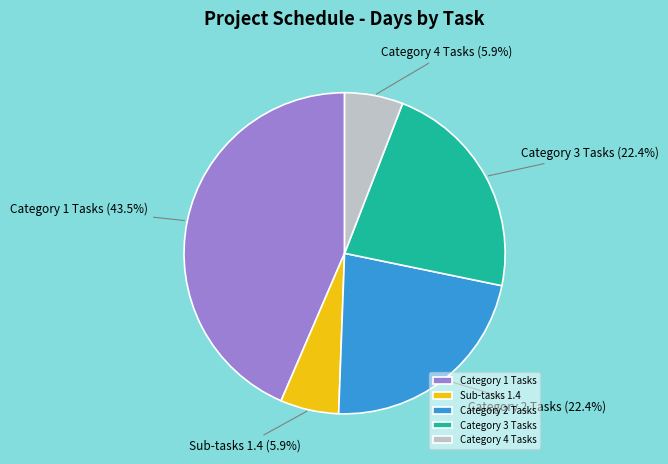

What is the ratio of the value at Category 1 Tasks to the value at Sub-tasks 1.4?

7.4